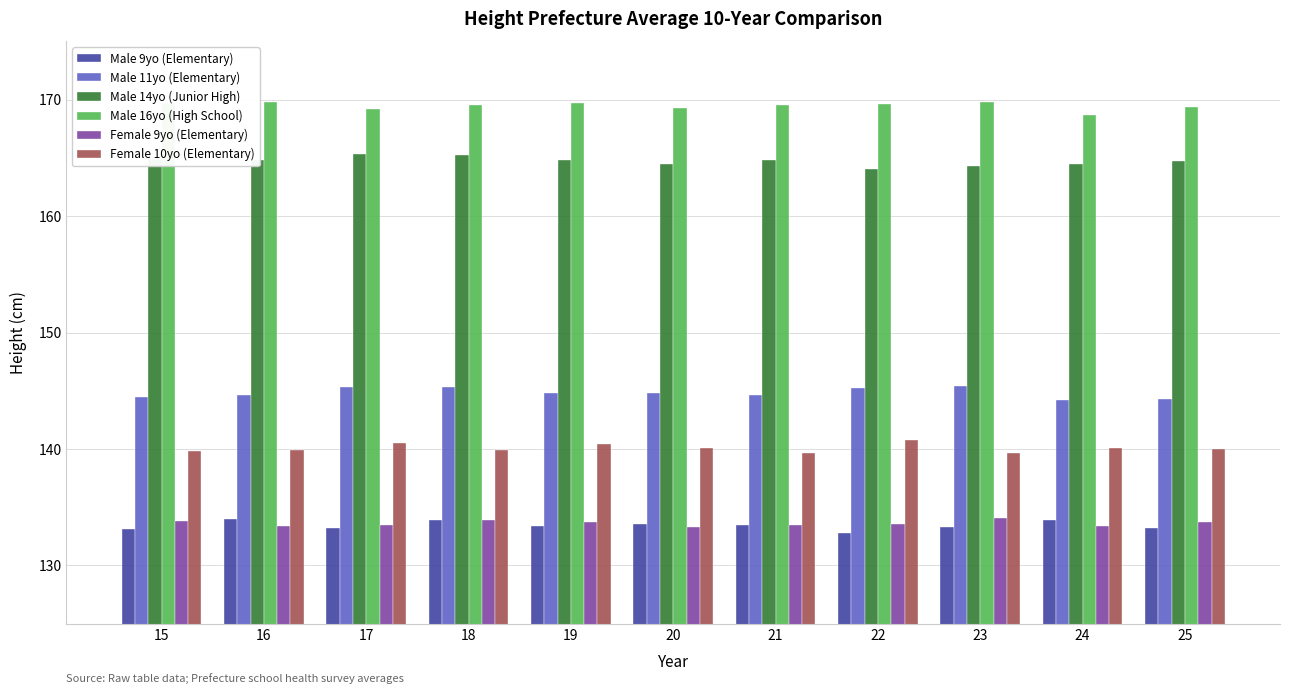

At which label does Male 16yo (High School) first exceed 169?

15